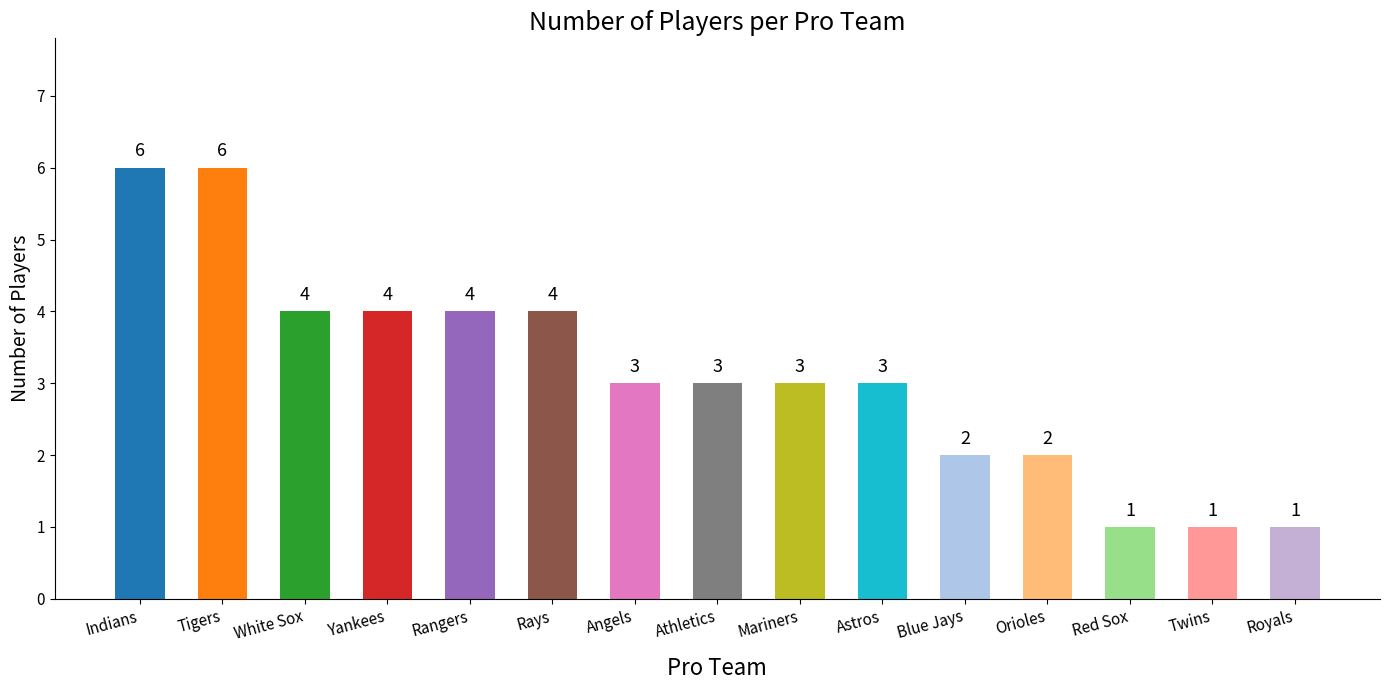

The value at Blue Jays is 3. True or false?

False